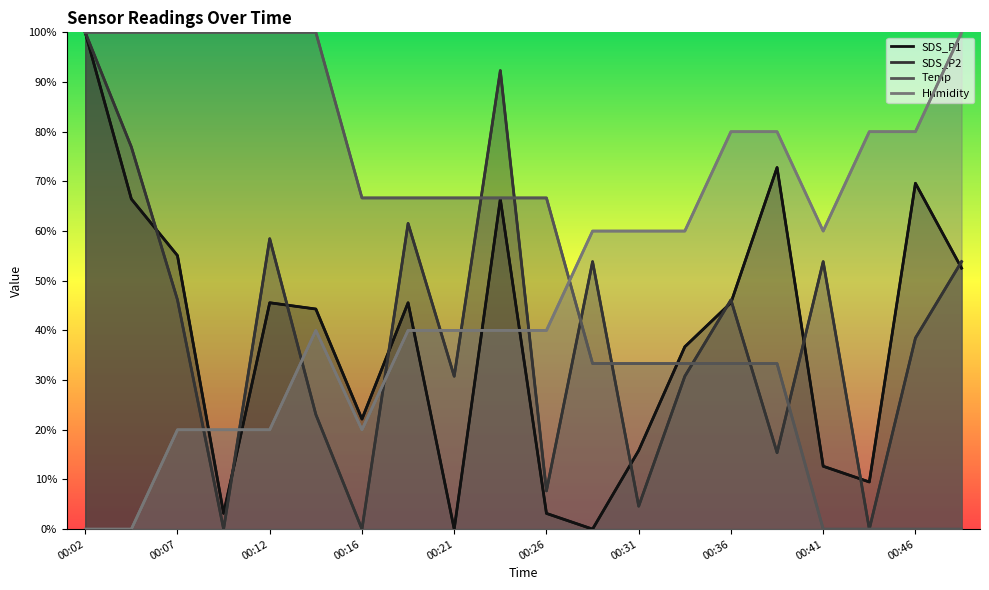

At which category does Humidity reach its first local peak?

00:14